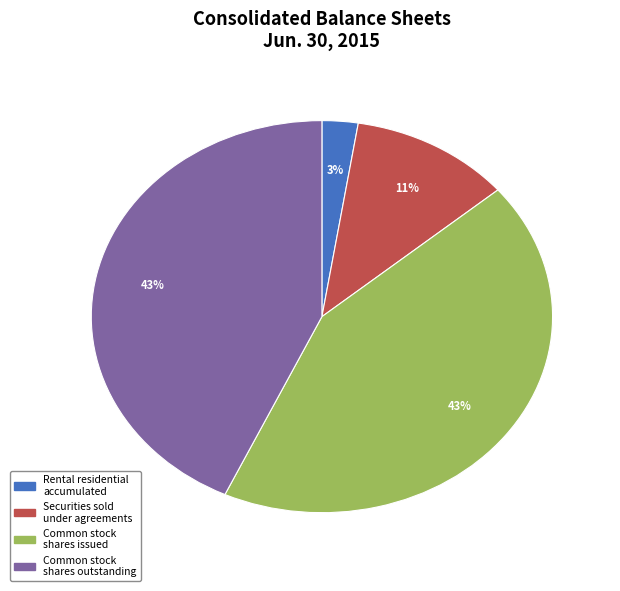

Which has a higher value, Rental residential accumulated or Common stock shares issued?

Common stock shares issued